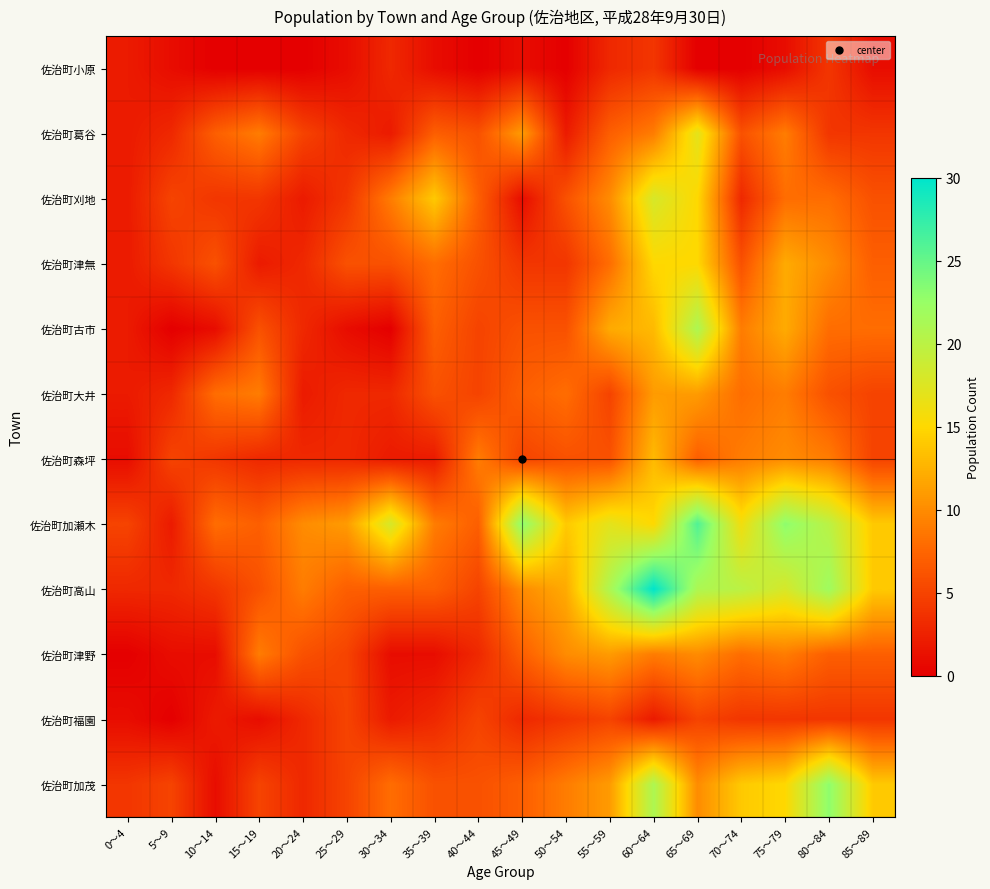

What is the difference between the highest and lowest values at 35～39?

13